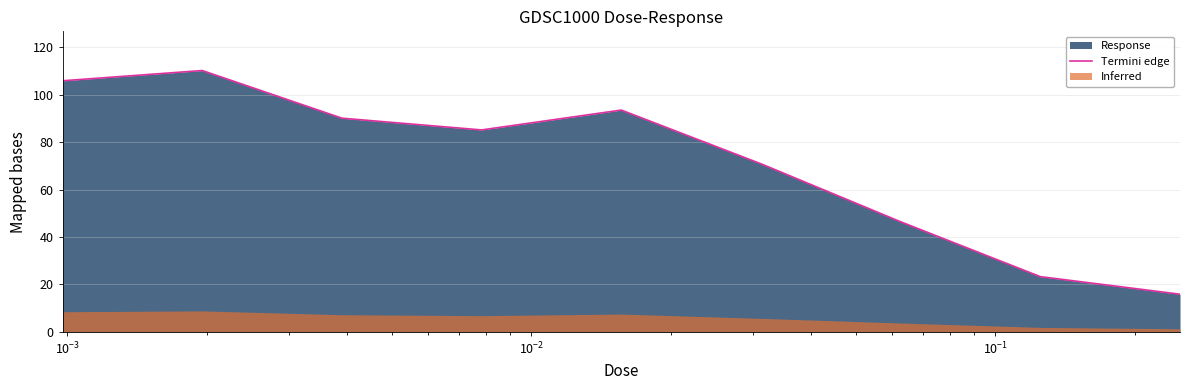

What is the highest value of the Termini edge series?

110.2